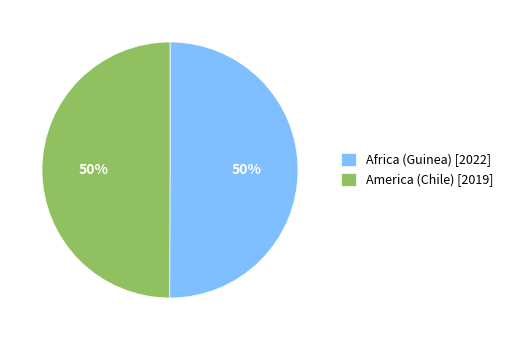

Is it true that America (Chile) is 55% of the pie?

False